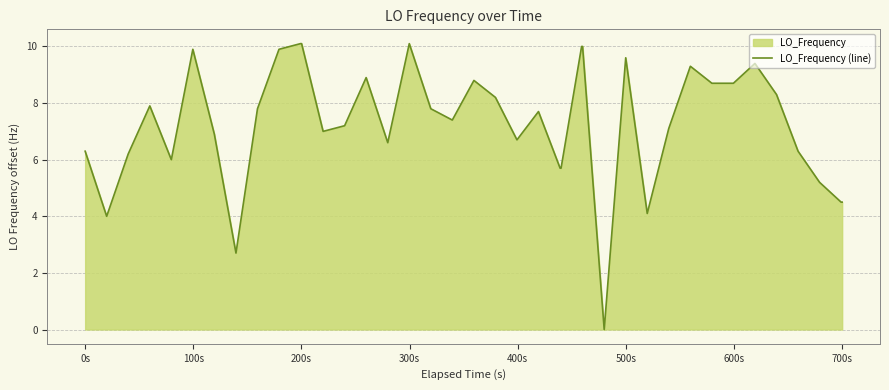

What is the value of the 21st point from the left?

8.2